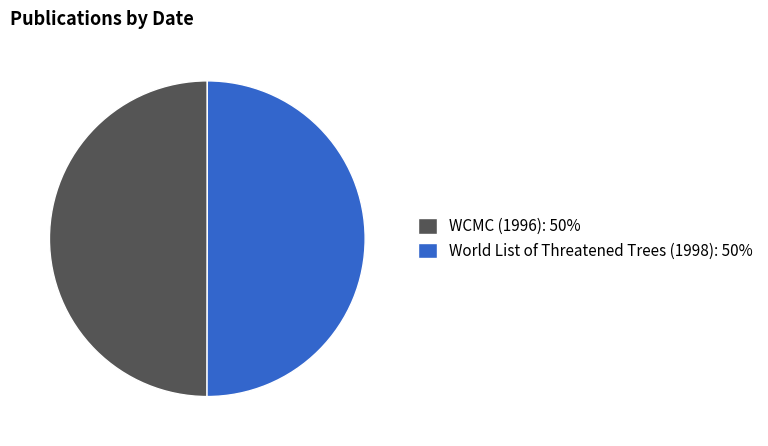

True or false: World List of Threatened Trees (1998): 50% accounts for 41% of the total.

False